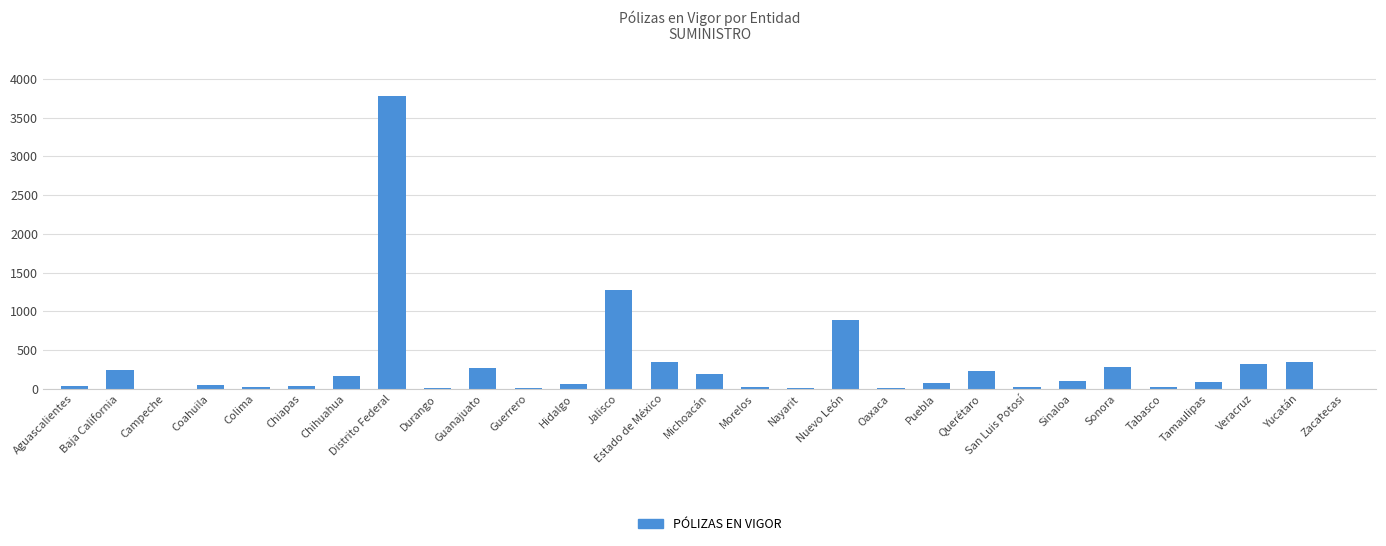

At which label does the data first exceed 83?

Baja California